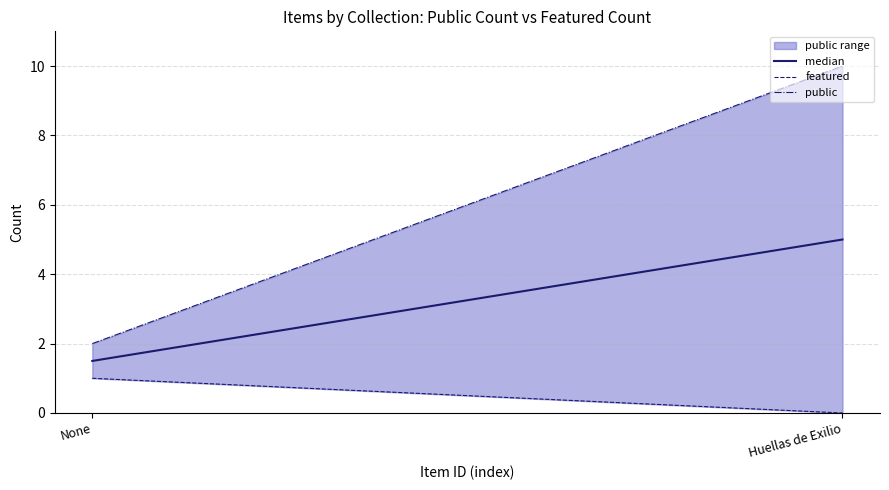

What is the lowest value of the public series?

2.0